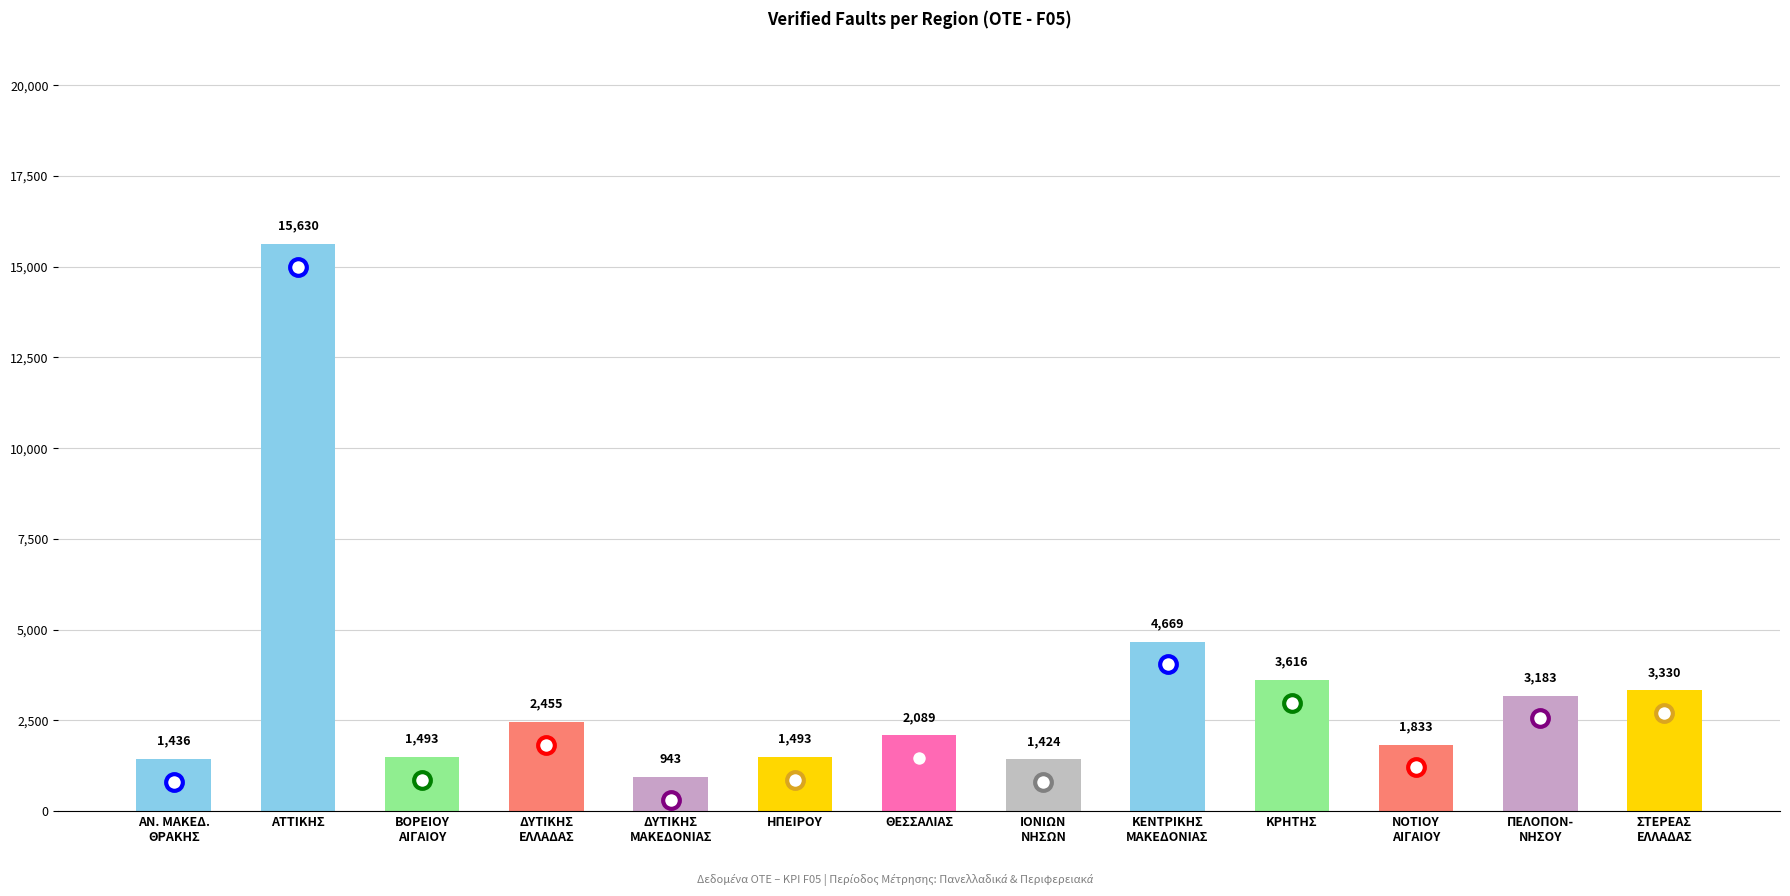

What is the label of the 12th bar from the right?

ΑΤΤΙΚΗΣ